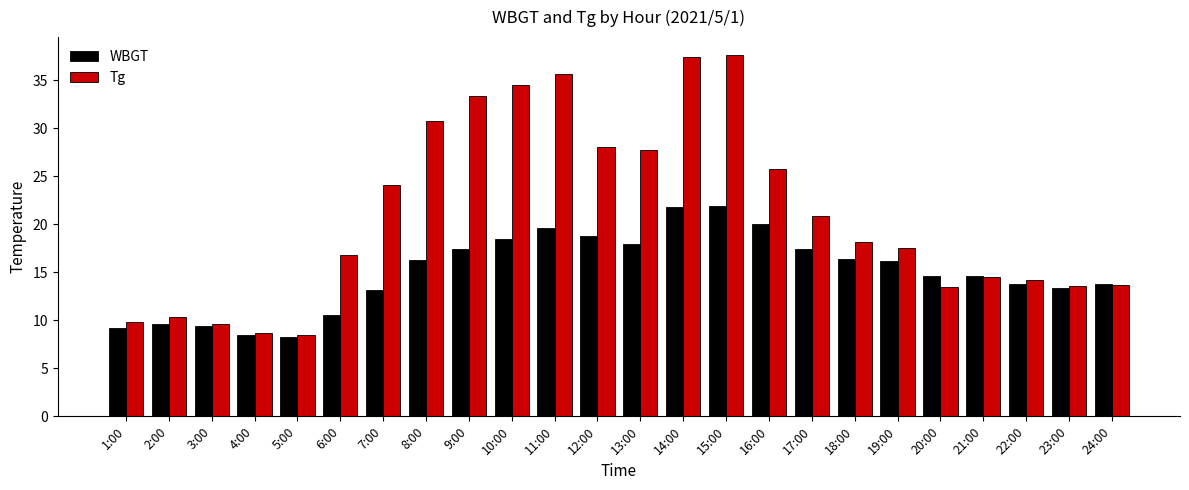

Rank the series by their average value, from lowest to highest.

WBGT, Tg